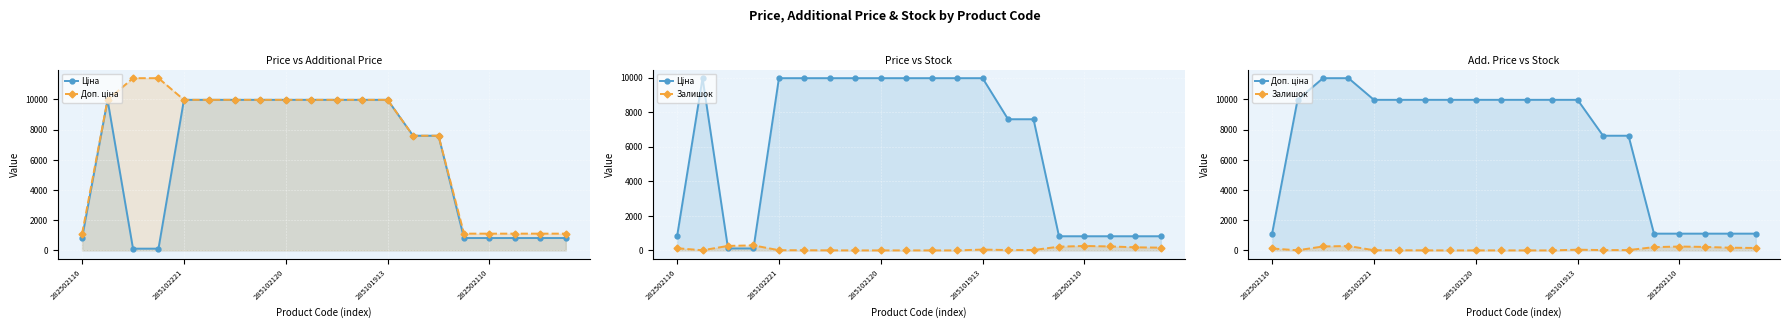

In Ціна, how many points are higher than both neighbors (excluding endpoints)?

1